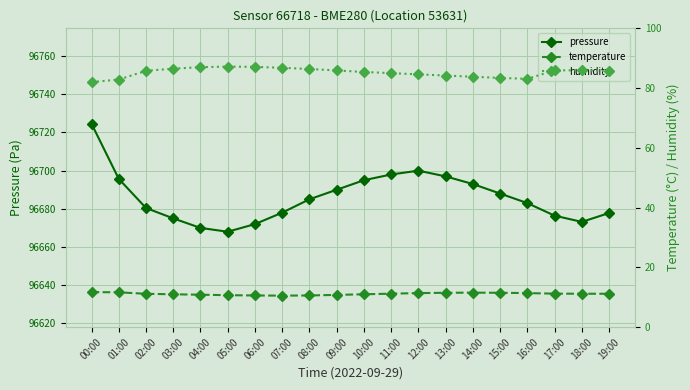

Reading right to left, list all the values displayed in this chart.

pressure: 96677.8	96673.2	96676.4	96683.0	96688.0	96693.0	96697.0	96700.0	96698.0	96695.0	96690.0	96685.0	96678.0	96672.0	96668.0	96670.0	96675.0	96680.4	96695.7	96724.6
temperature: 11.2	11.2	11.2	11.4	11.5	11.6	11.5	11.4	11.2	11.0	10.8	10.6	10.6	10.6	10.7	10.8	11.0	11.2	11.7	11.7
humidity: 85.8	85.9	86.0	83.1	83.4	83.8	84.2	84.6	85.0	85.4	85.9	86.4	86.8	87.1	87.2	87.0	86.5	85.8	82.9	82.0